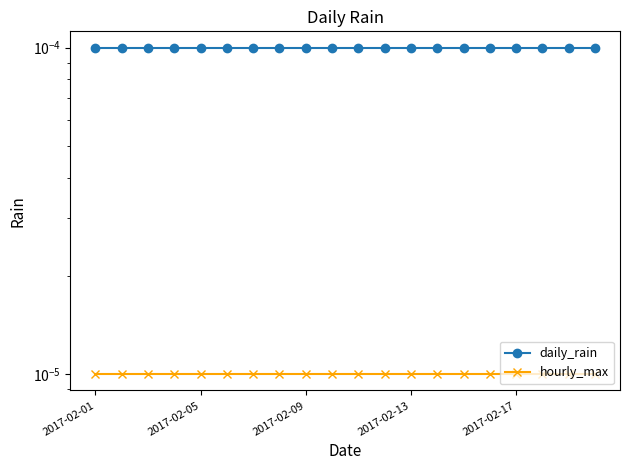

True or false: daily_rain has a value of 0.0 at 2017-02-09.

True